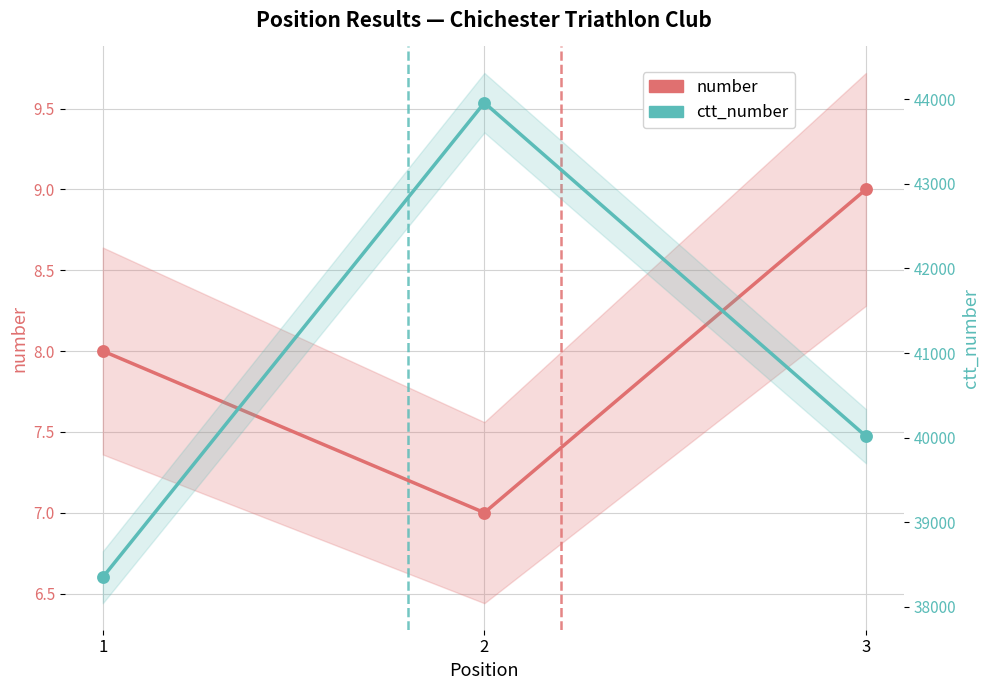

Is the value of number at 2 greater than the value of ctt_number at 2?

No